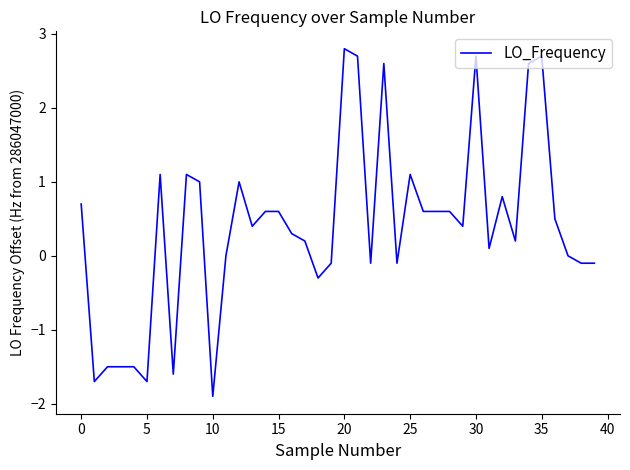

What is the maximum value shown in the chart?

2.8